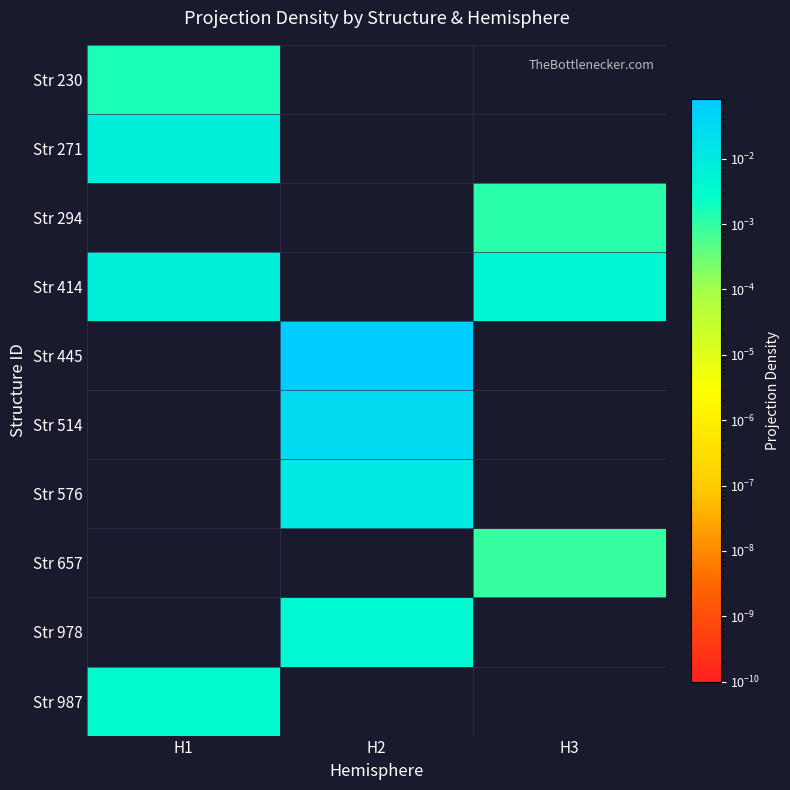

Reading right to left, what are all the values shown in this chart?

Str 230: H3=0.0	H2=0.0	H1=0.0
Str 271: H3=0.0	H2=0.0	H1=0.0
Str 294: H3=0.0	H2=0.0	H1=0.0
Str 414: H3=0.0	H2=0.0	H1=0.0
Str 445: H3=0.0	H2=0.1	H1=0.0
Str 514: H3=0.0	H2=0.0	H1=0.0
Str 576: H3=0.0	H2=0.0	H1=0.0
Str 657: H3=0.0	H2=0.0	H1=0.0
Str 978: H3=0.0	H2=0.0	H1=0.0
Str 987: H3=0.0	H2=0.0	H1=0.0